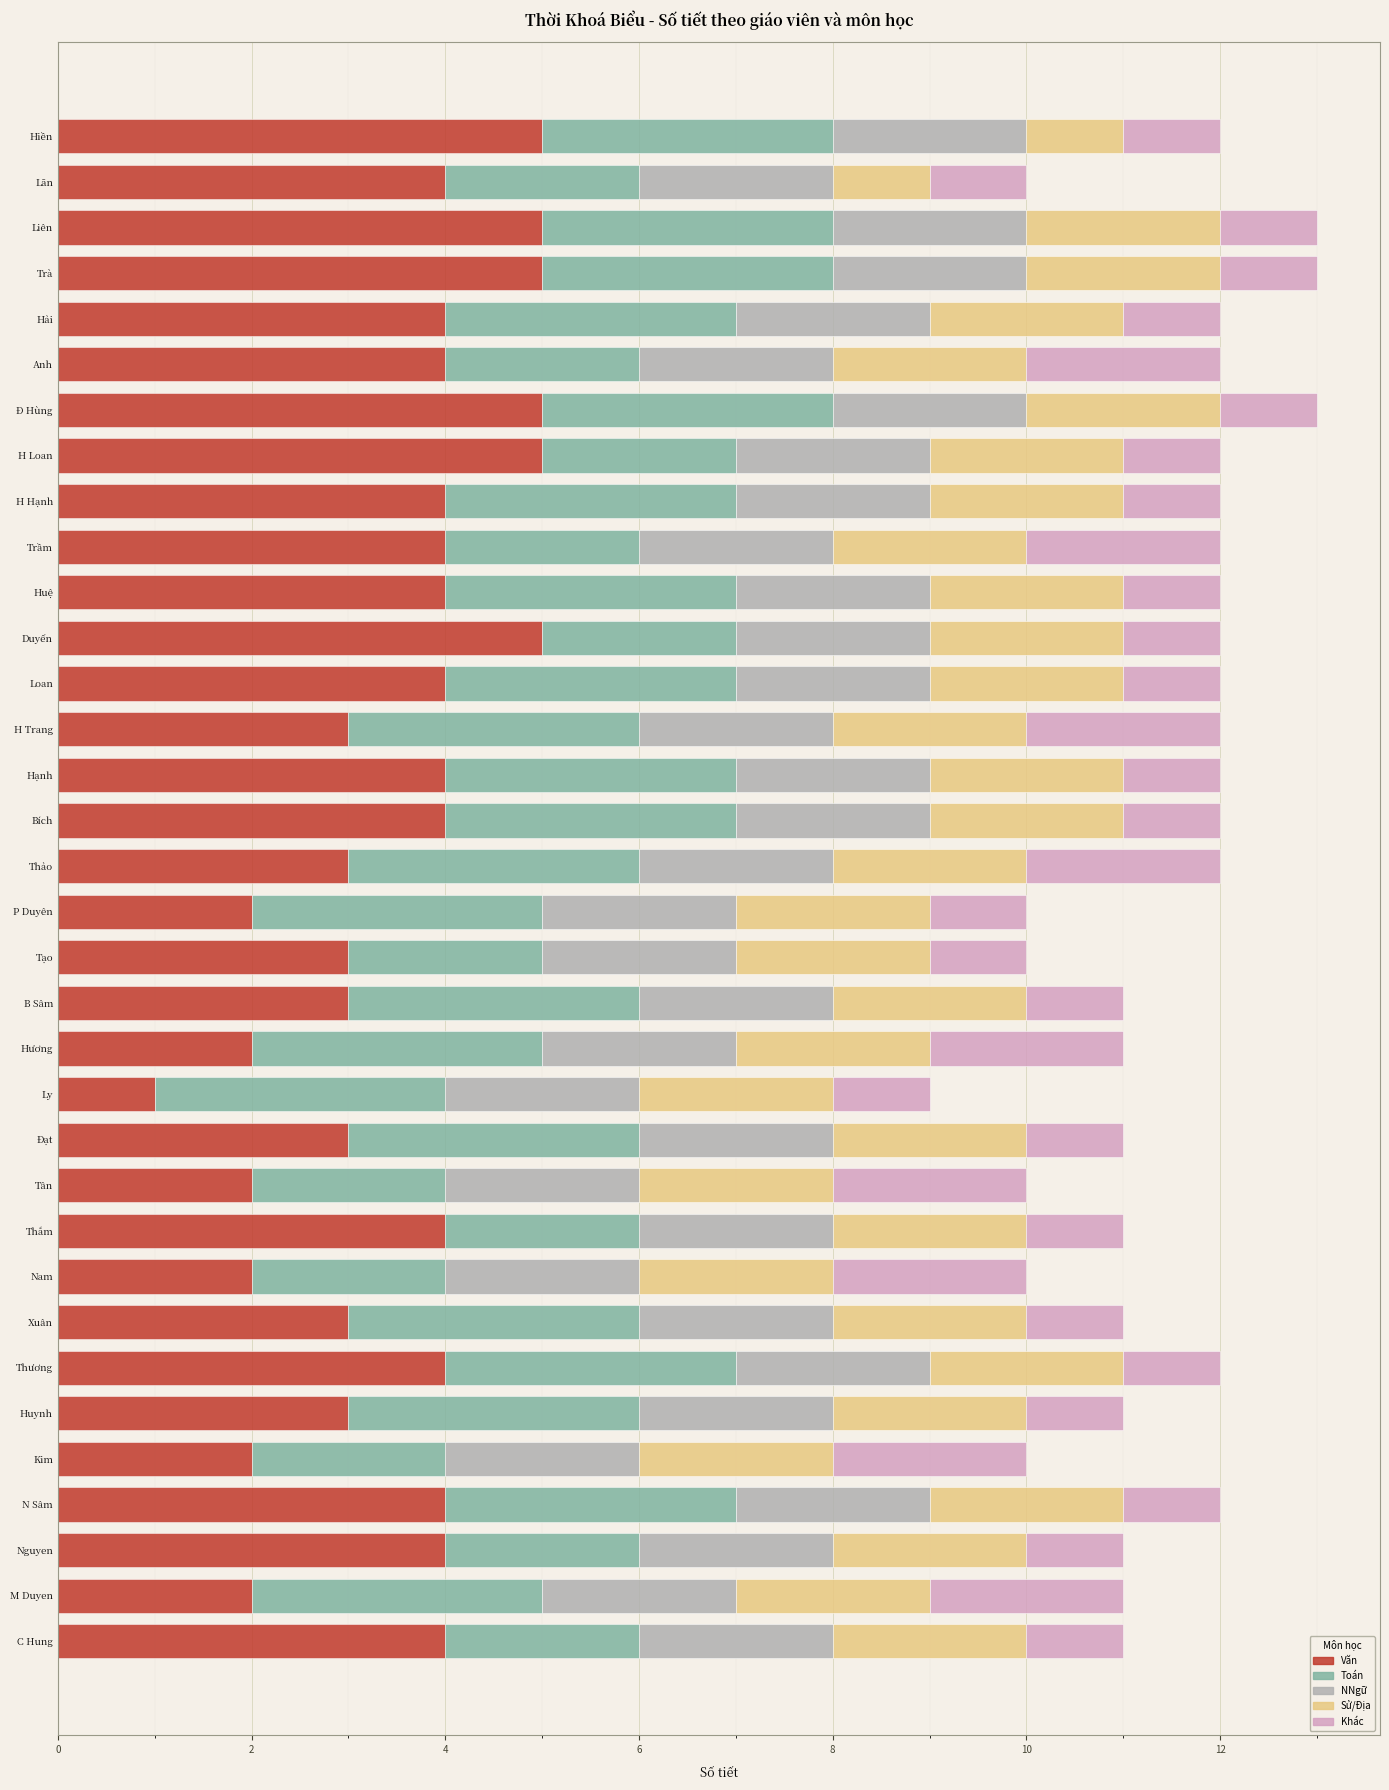

What is the difference between the maximum and minimum values in the Văn series?

4